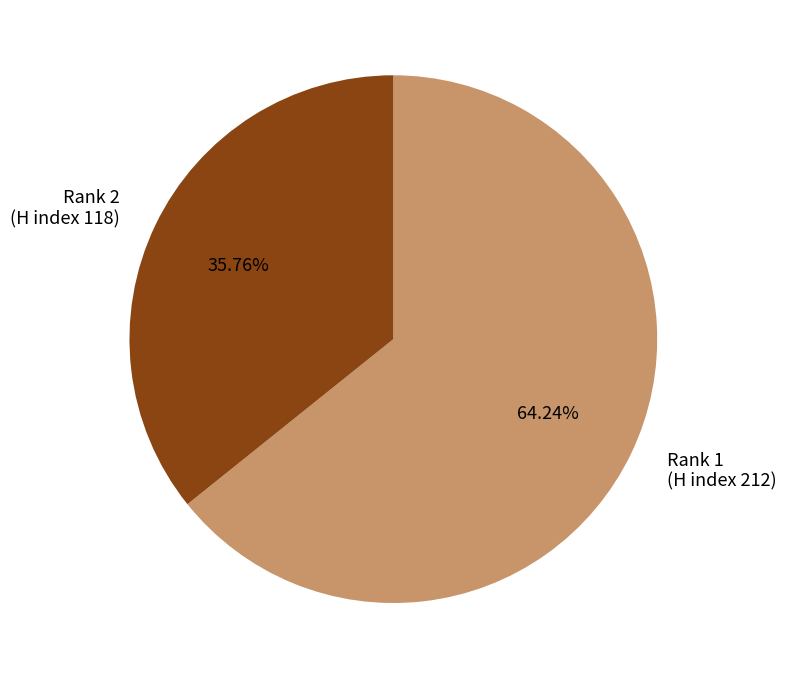

Between Rank 2 (H index 118) and Rank 1 (H index 212), which is larger?

Rank 1 (H index 212)